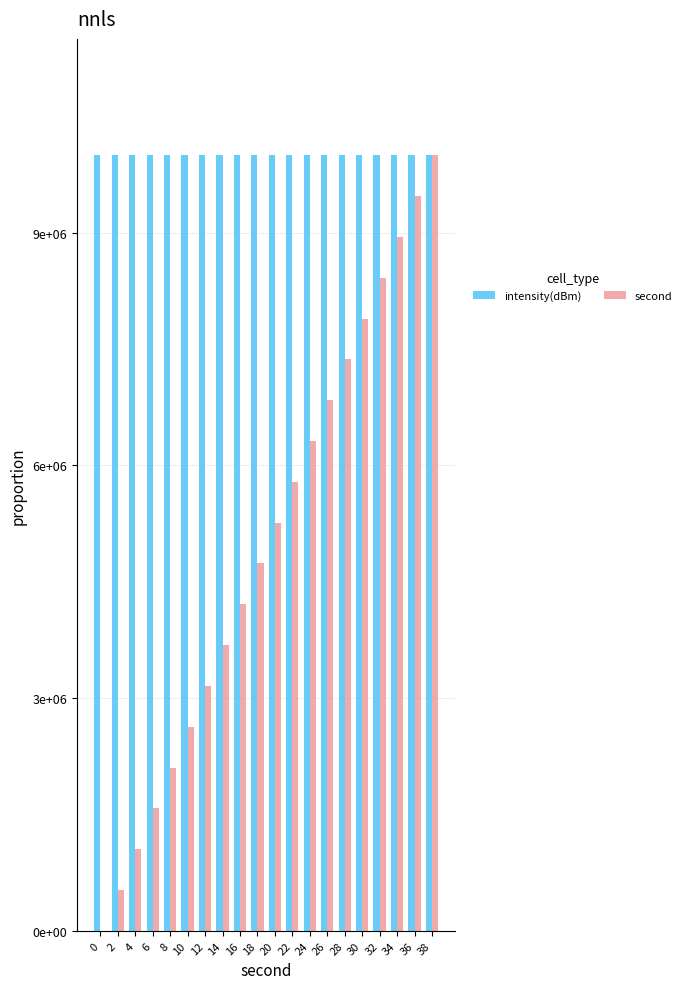

Does the chart contain stacked bars?

No